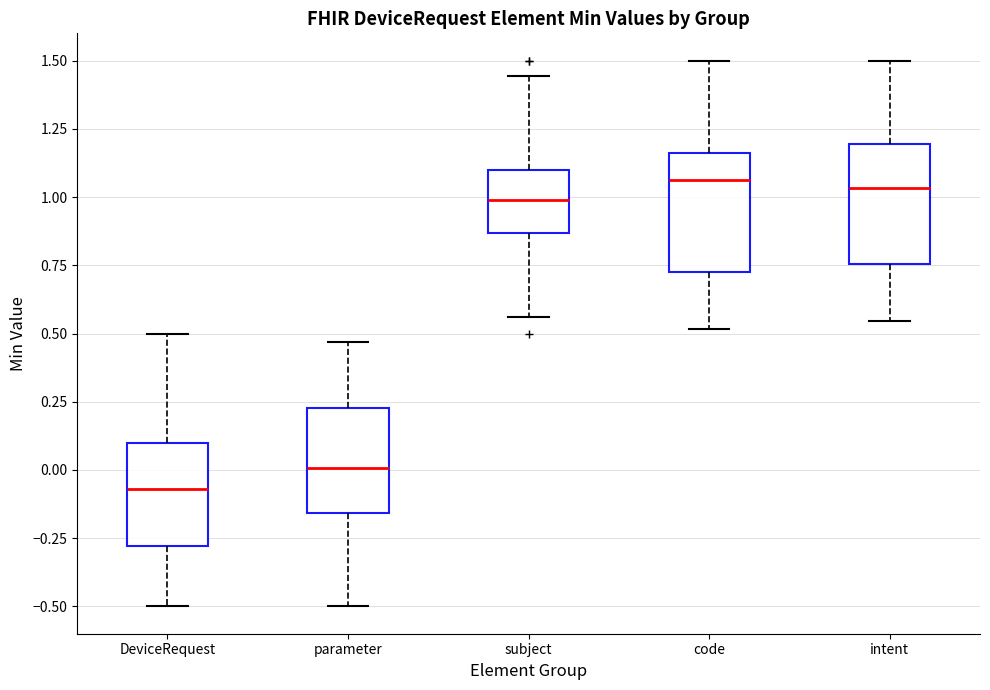

Which box has the lowest median line?

DeviceRequest